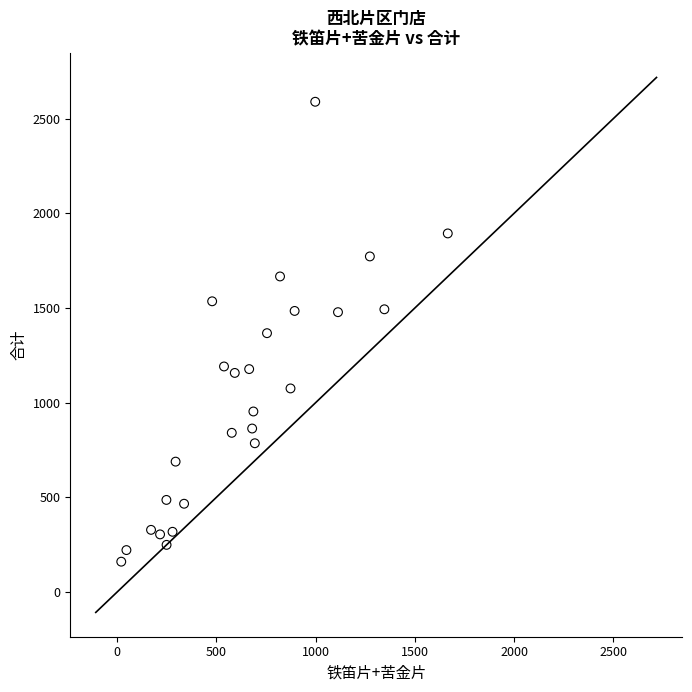

What is the range of X values (max minus min)?

1646.2